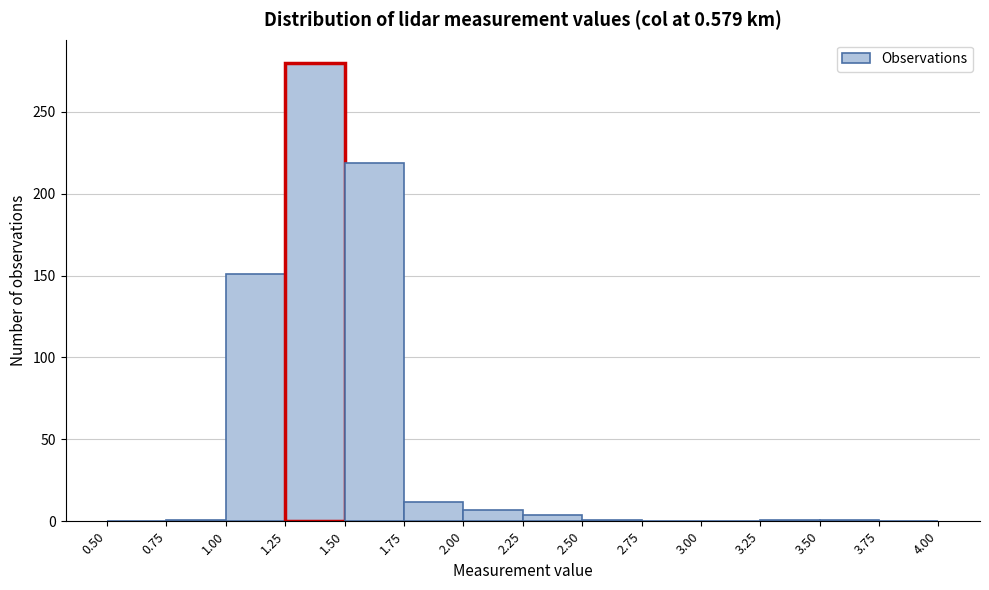

Reading left to right, list every bar in this chart as the range it spans on the x-axis followed by its height. The values are not printed on the chart, so give them approximately, as read against the axis.

0.50 to 0.75: 0
0.75 to 1.00: under 5
1.00 to 1.25: 150
1.25 to 1.50: 280
1.50 to 1.75: 220
1.75 to 2.00: 10
2.00 to 2.25: 5
2.25 to 2.50: under 5
2.50 to 2.75: under 5
2.75 to 3.00: 0
3.00 to 3.25: 0
3.25 to 3.50: under 5
3.50 to 3.75: under 5
3.75 to 4.00: 0